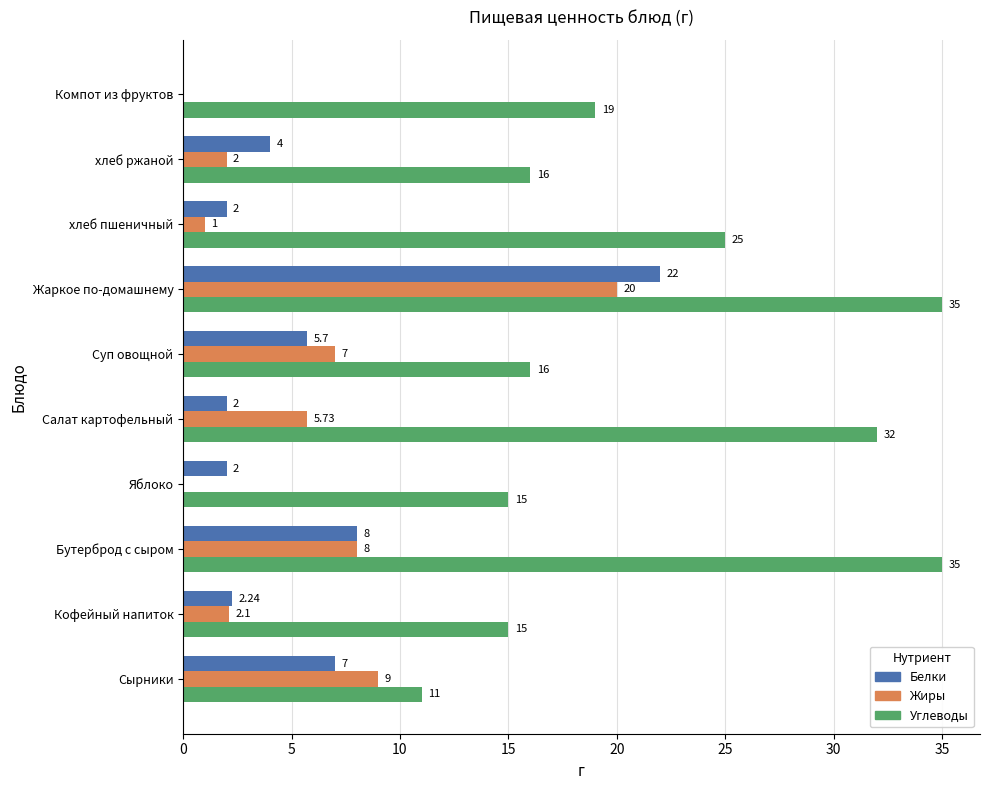

What is the sum of all Белки values?

54.9